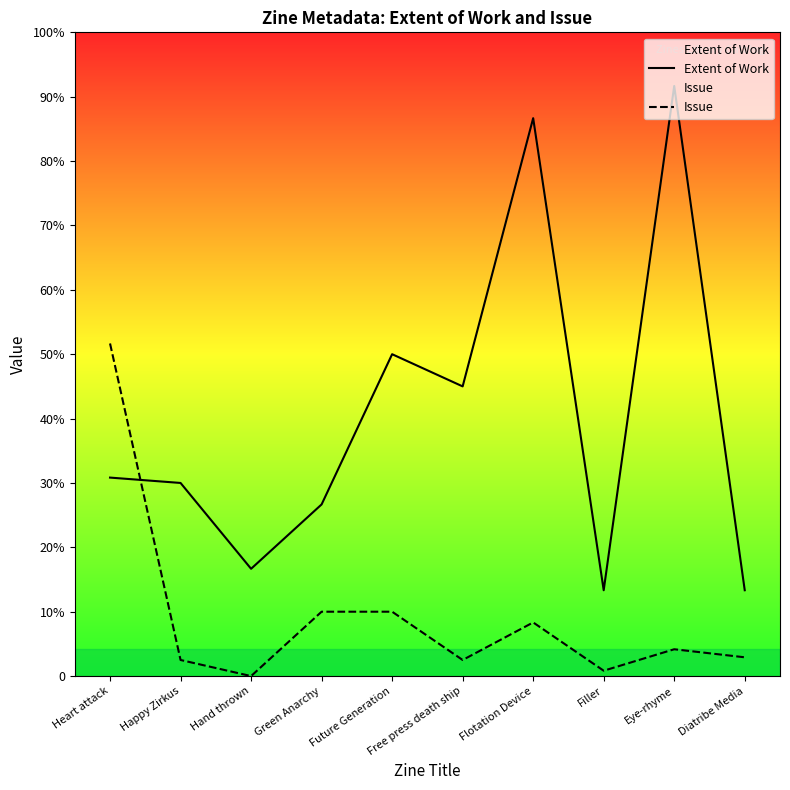

Which category has the lowest value in the Issue series?

Hand thrown